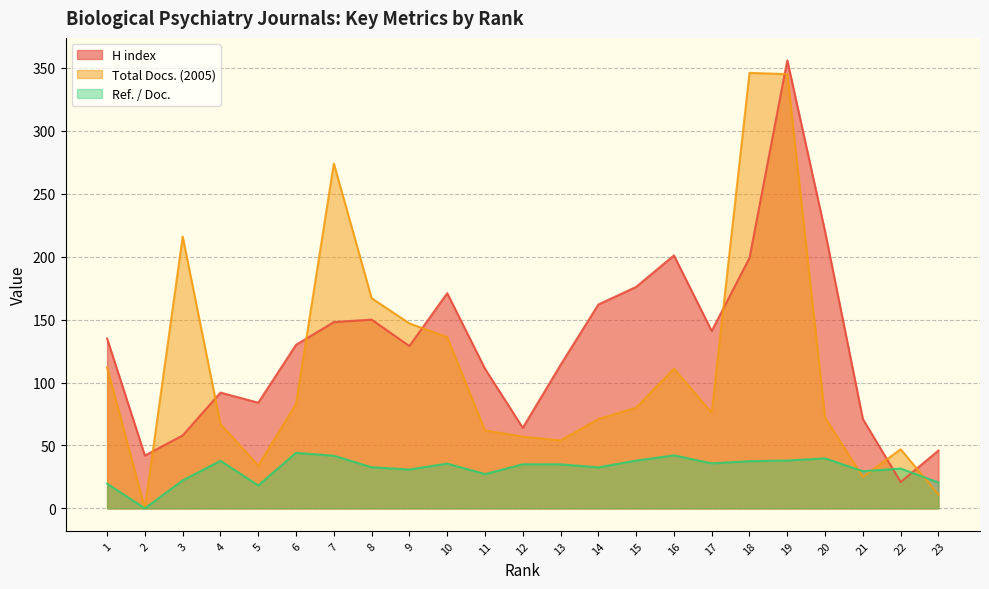

Read the H index value at 16.

201.0